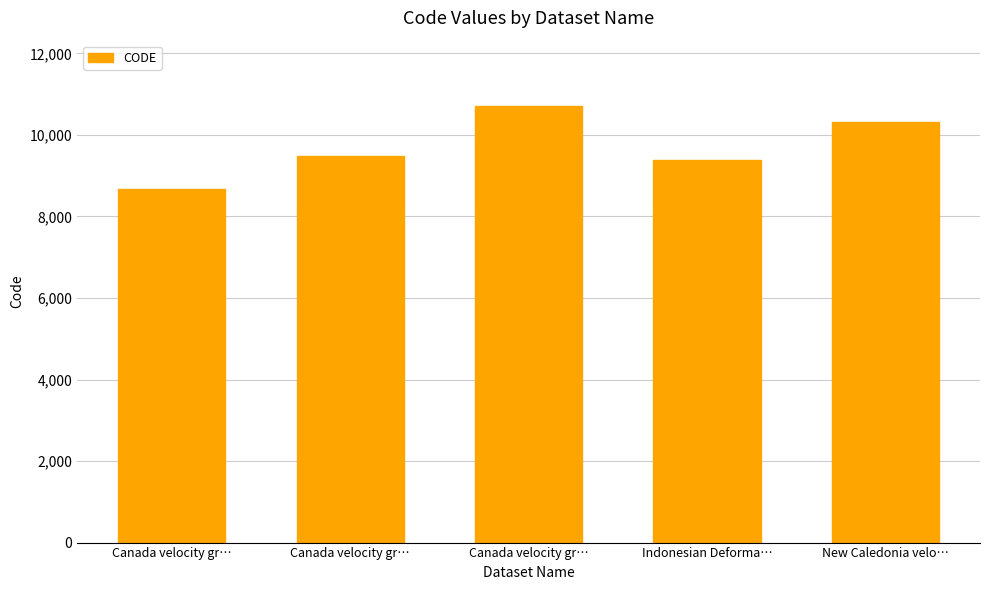

Reading left to right, what are all the values shown in this chart?

8676	9483	10707	9375	10323